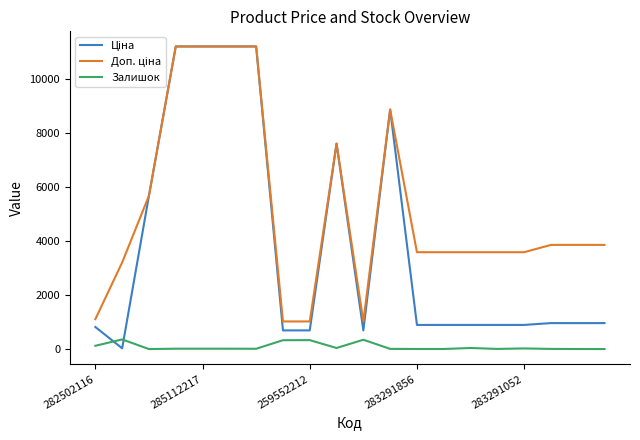

How many lines are shown in the chart?

3